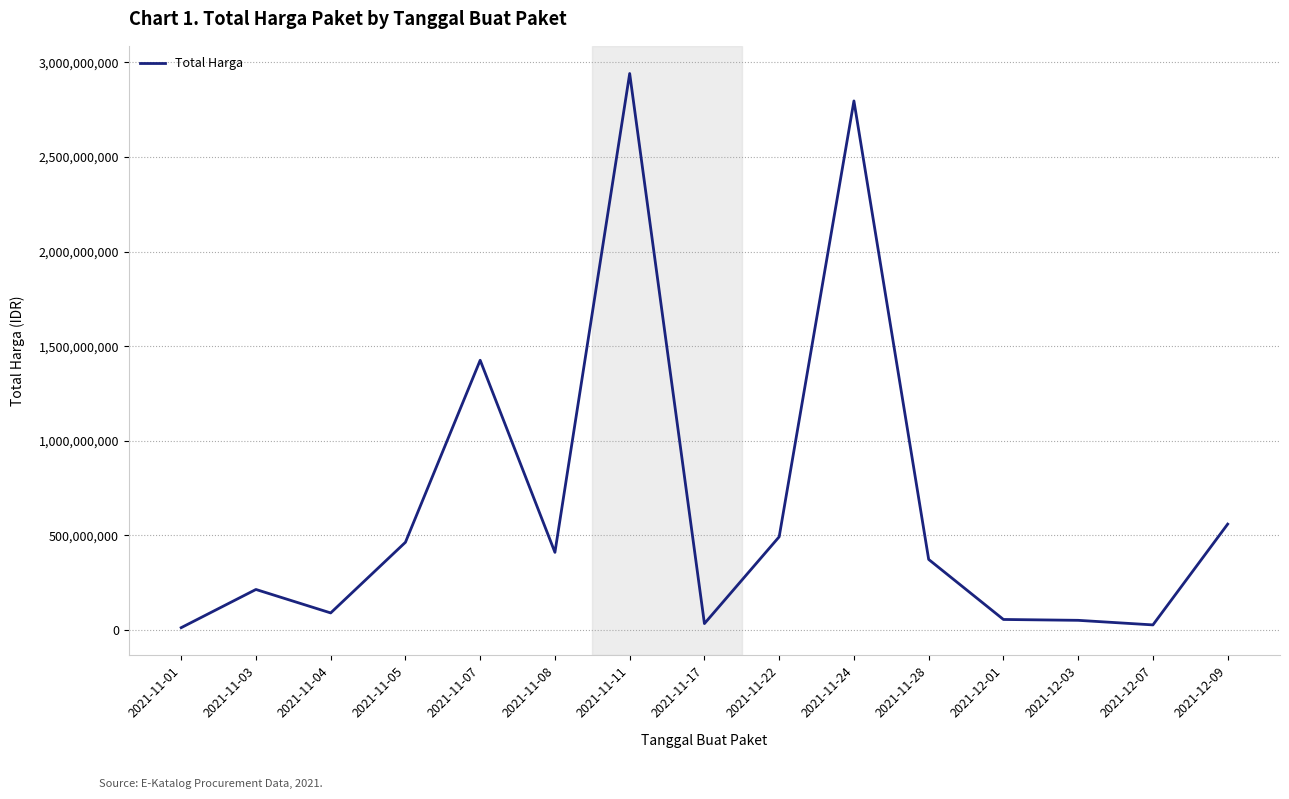

Is it true that the value at 2021-11-03 is 214651940?

True